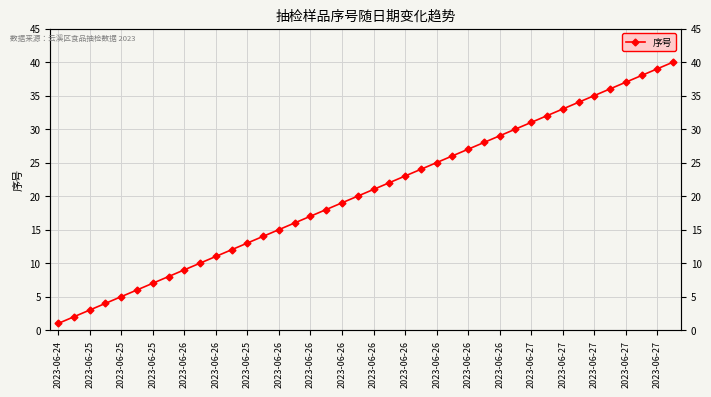

Between 2023-06-26 and 2023-06-27, which is larger?

2023-06-27